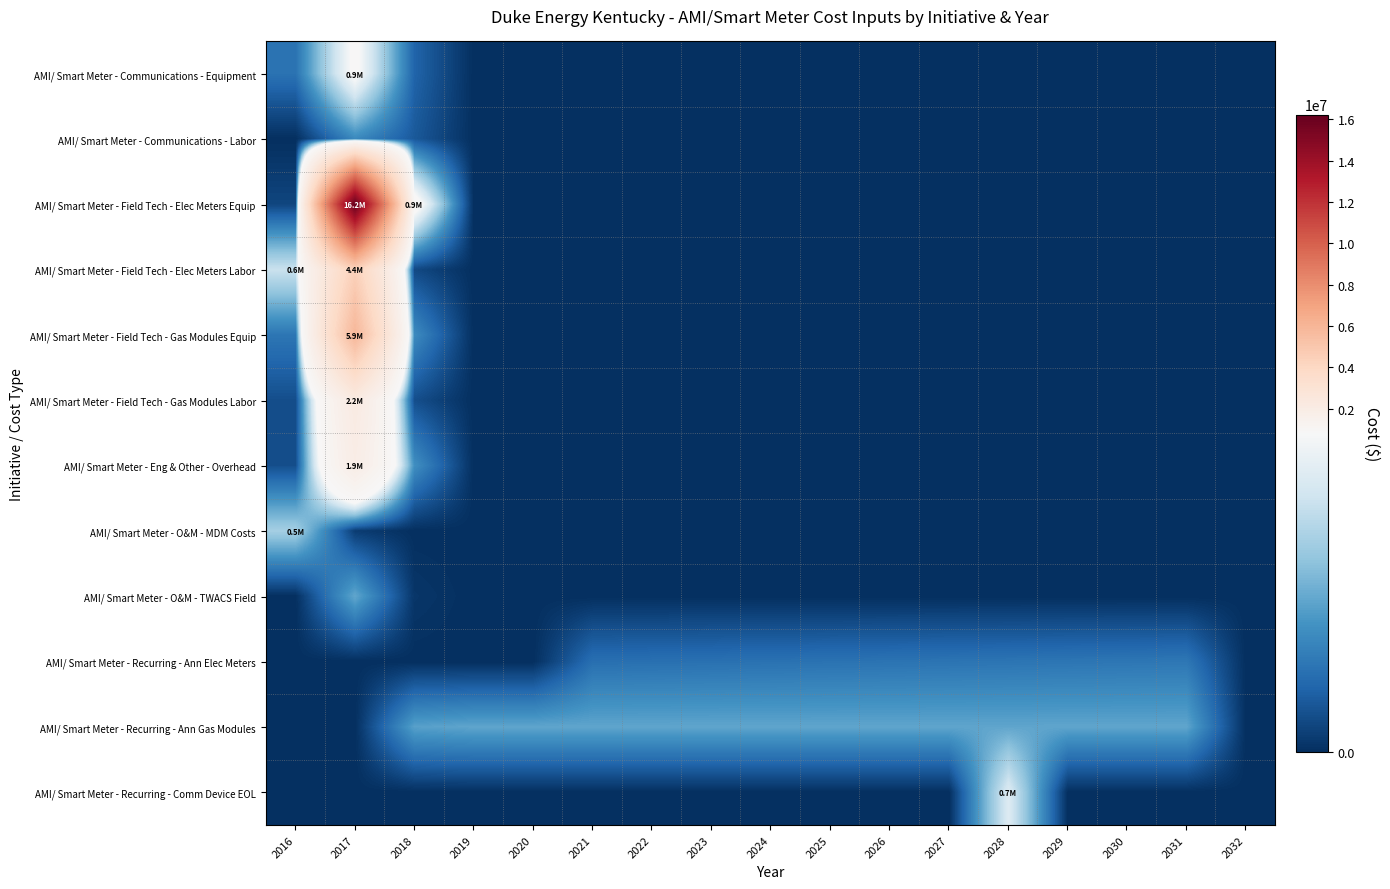

How many data points does each series have?

17